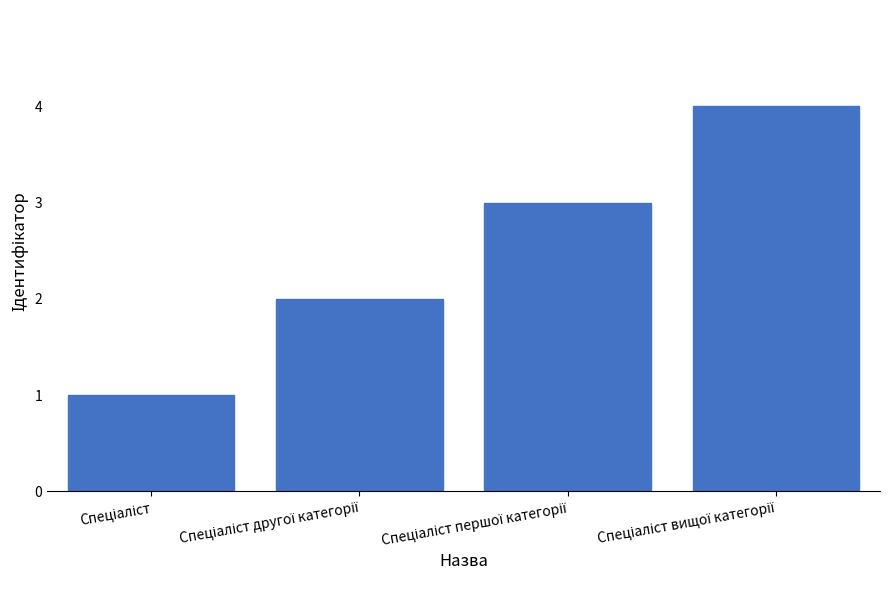

What is the maximum value shown in the chart?

4